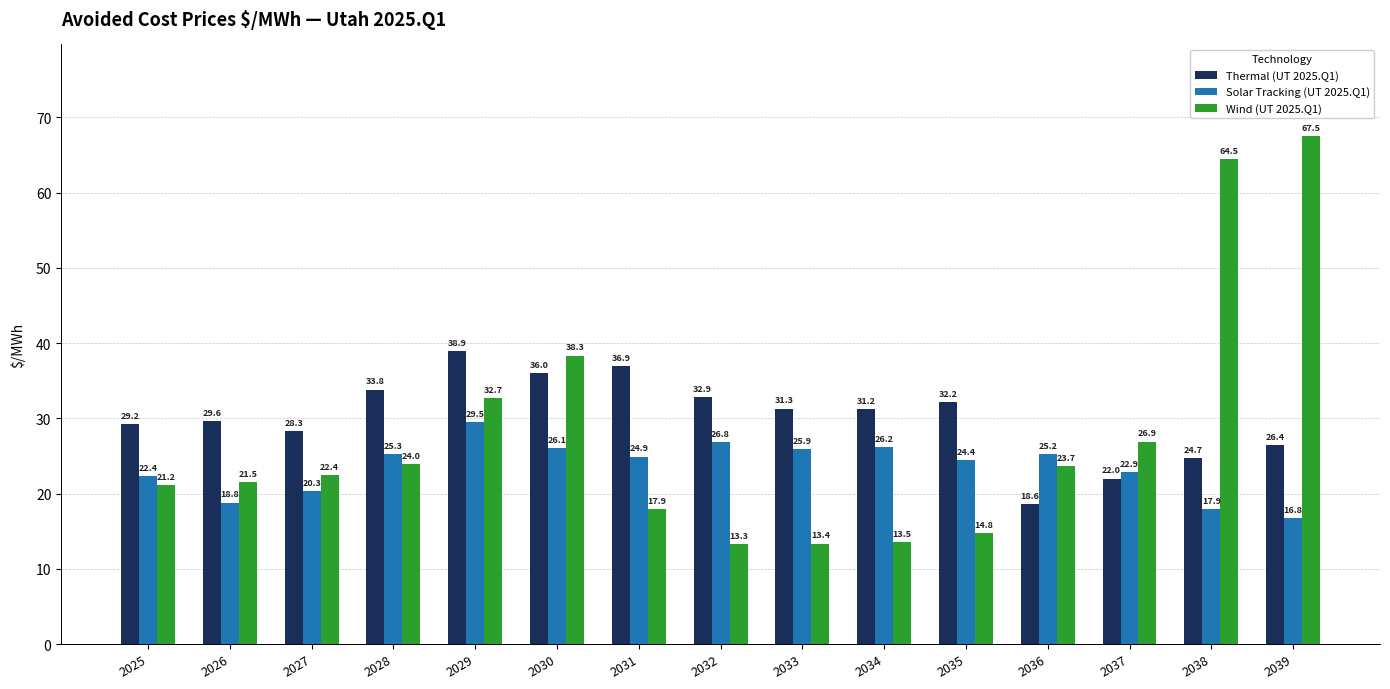

Which series has the largest range (max minus min)?

Wind (UT 2025.Q1)